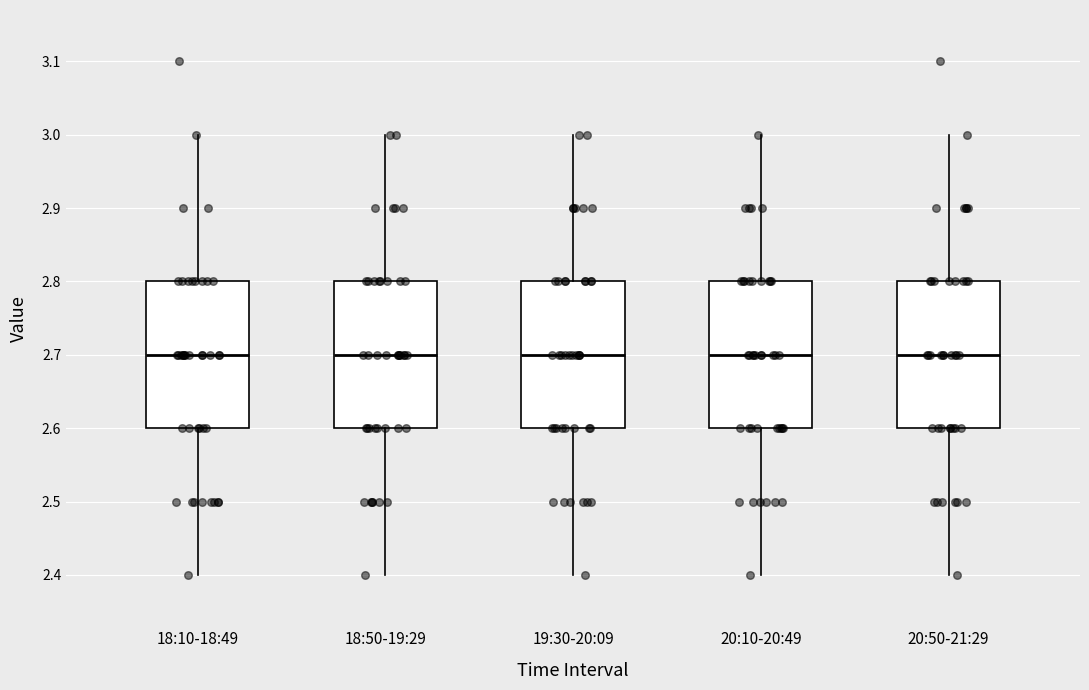

Where does the median line of the box for 19:30-20:09 sit on the y-axis? The values are not printed on the chart, so give them approximately, as read against the axis.

2.7